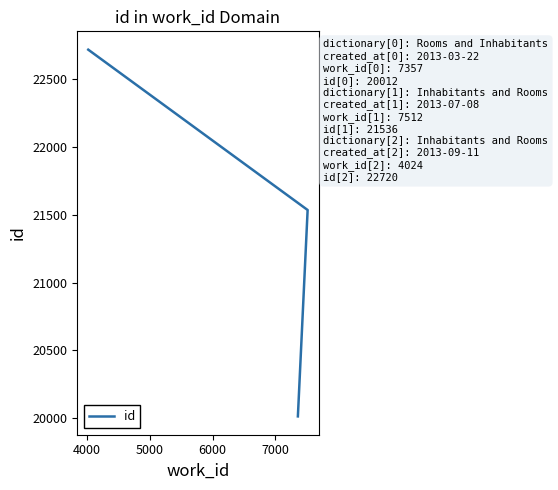

How many lines are shown in the chart?

1